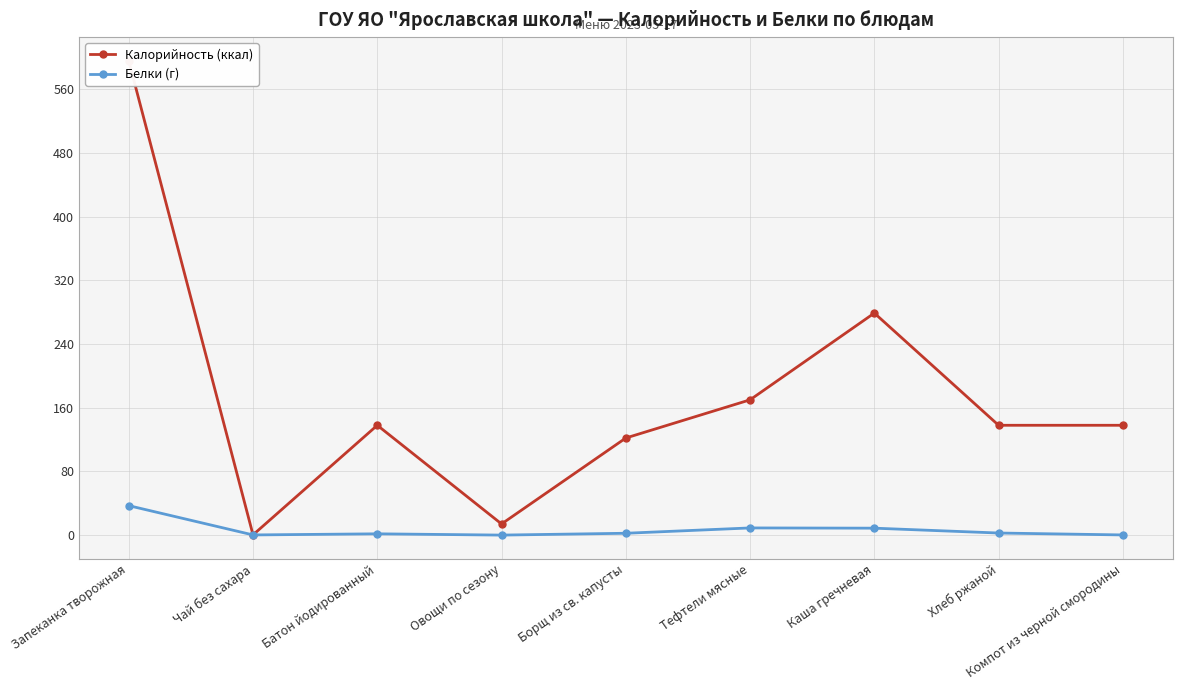

What is the difference between the highest and lowest values at Борщ из св. капусты?

119.7